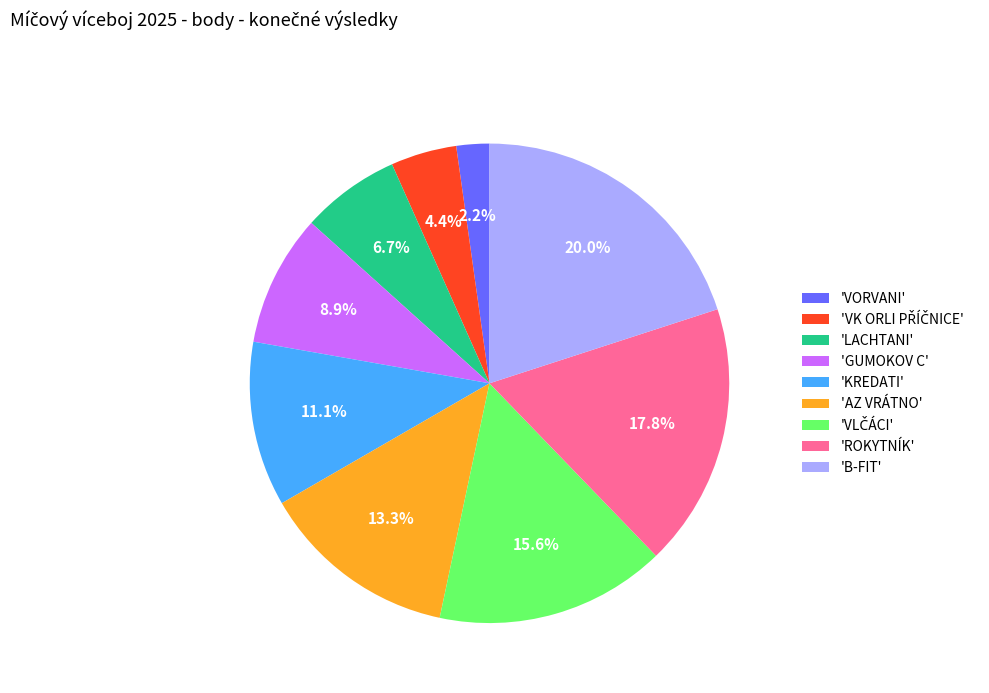

Which slice is the largest?

'B-FIT'